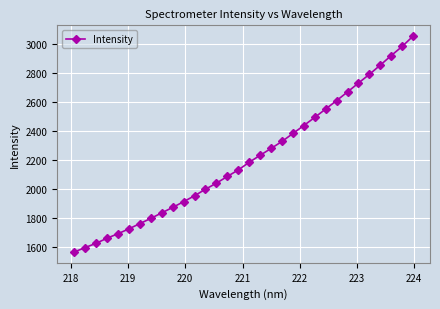

What is the greatest value displayed?

3051.9